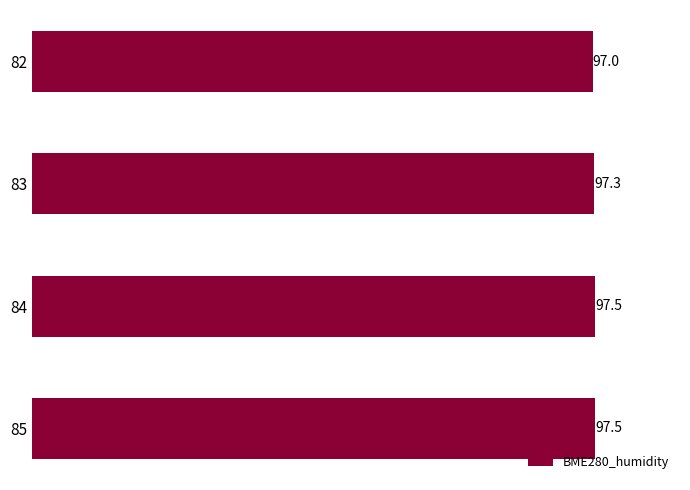

Count the values in the range 97 to 98.

4